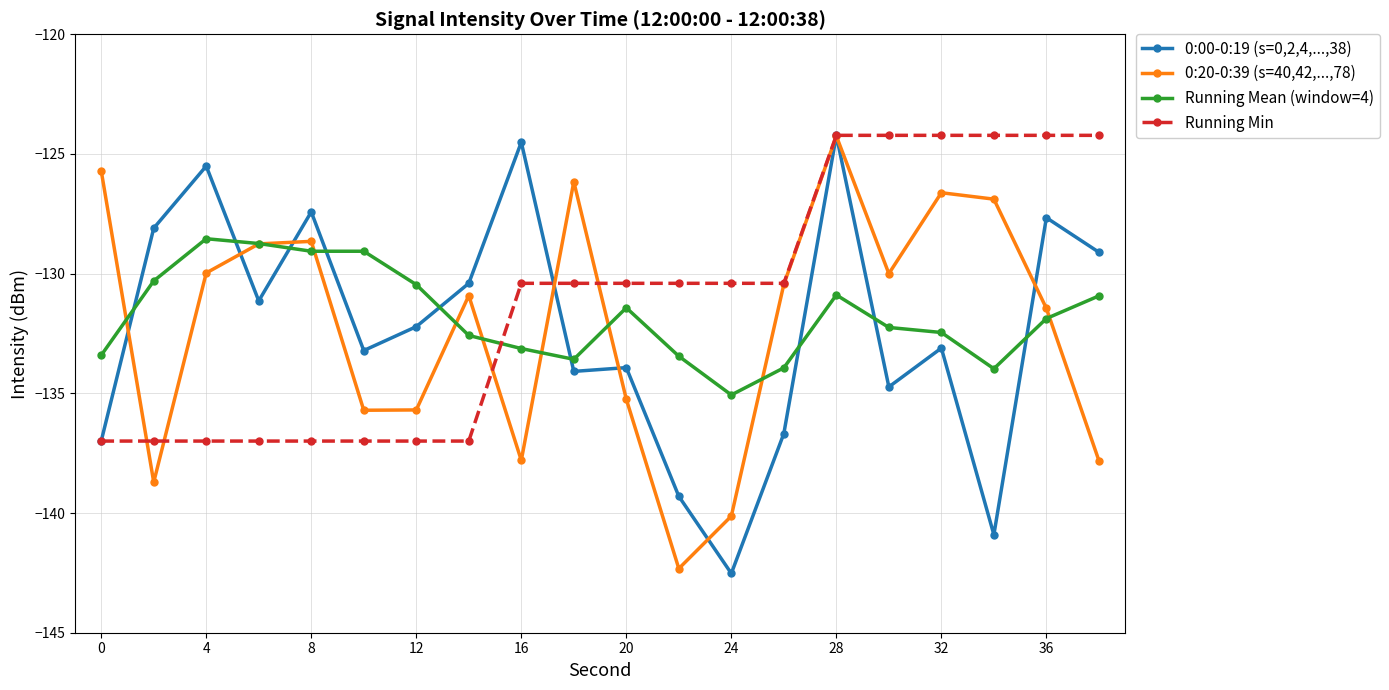

Count the number of data series in this chart.

4